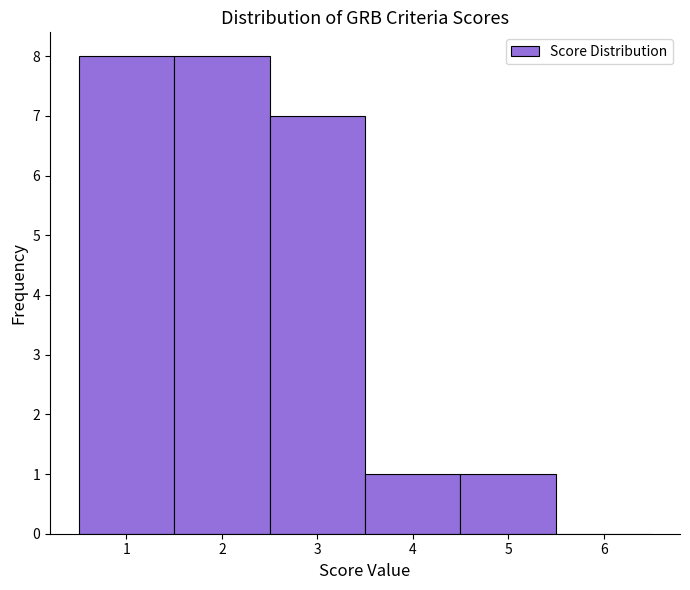

Reading left to right, transcribe this chart: for each bar, give the range it covers on the x-axis and its height. The values are not printed on the chart, so give them approximately, as read against the axis.

0.5 to 1.5: 8
1.5 to 2.5: 8
2.5 to 3.5: 7
3.5 to 4.5: 1
4.5 to 5.5: 1
5.5 to 6.5: 0